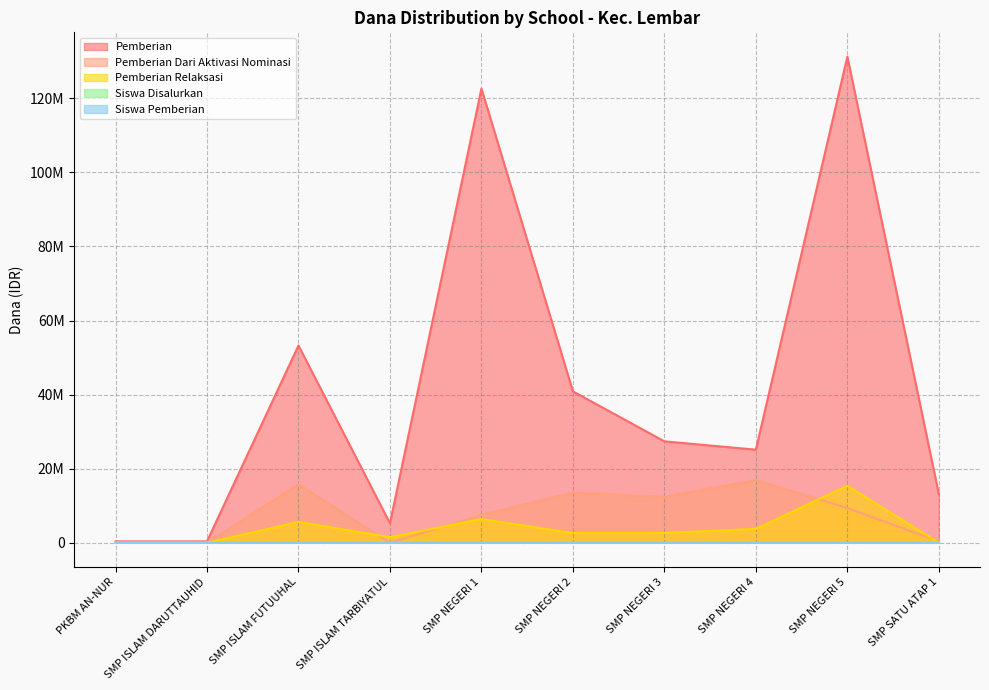

At which category does the chart reach its peak across all series?

SMP NEGERI 5